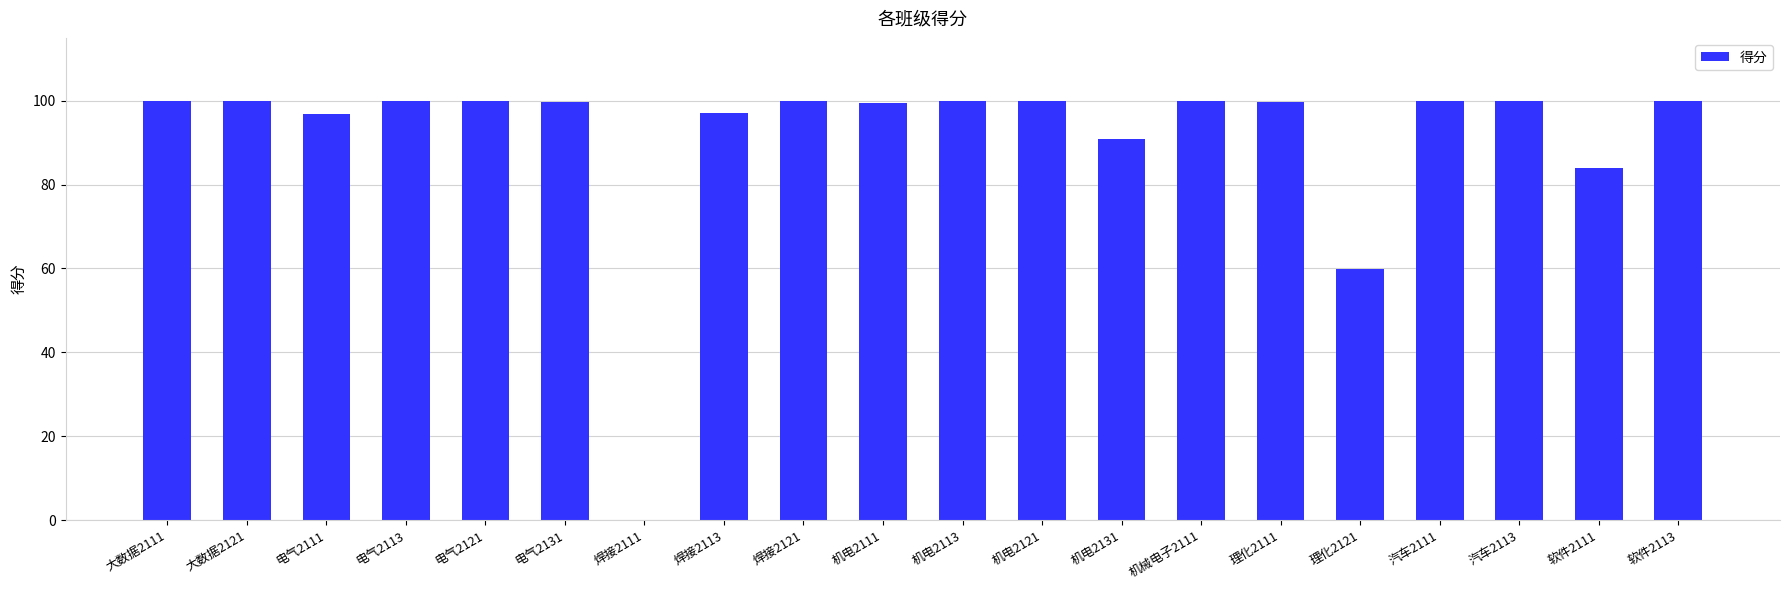

The value at 理化2121 is 35.0. True or false?

False